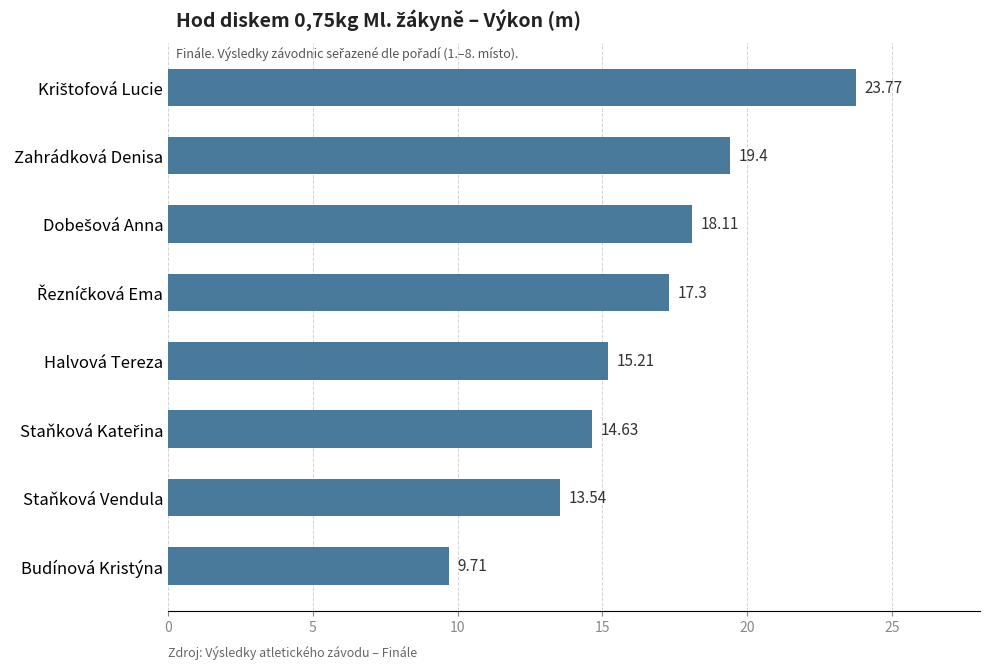

What is the maximum value shown in the chart?

23.8